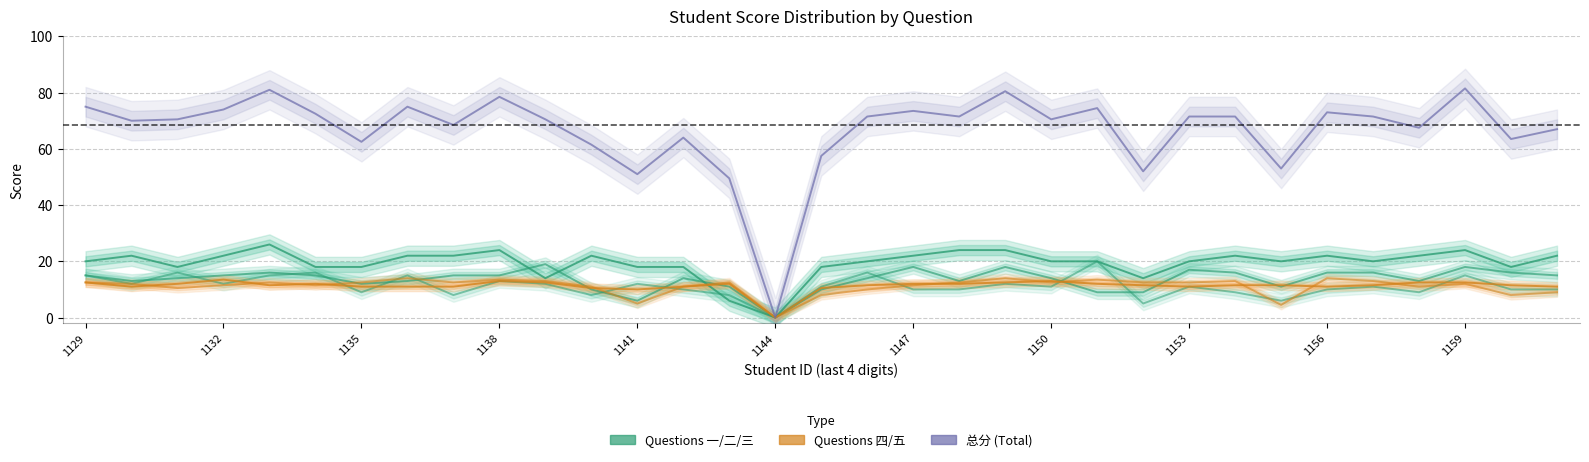

Reading left to right, transcribe all the data shown in this chart.

一.(20分): 15.0	12.0	16.0	12.0	15.0	16.0	9.0	15.0	8.0	13.0	12.0	8.0	12.0	10.0	8.0	0.0	11.0	16.0	10.0	10.0	12.0	11.0	20.0	5.0	11.0	9.0	6.0	10.0	11.0	9.0	15.0	10.0	10.0
二.(20分): 15.0	13.0	14.0	15.0	16.0	15.0	12.0	13.0	15.0	15.0	19.0	10.0	6.0	14.0	11.0	0.0	10.0	14.0	18.0	13.0	18.0	14.0	9.0	9.0	17.0	16.0	11.0	16.0	16.0	13.0	18.0	16.0	15.0
三.(30分): 20.0	22.0	18.0	22.0	26.0	18.0	18.0	22.0	22.0	24.0	14.0	22.0	18.0	18.0	6.0	0.0	18.0	20.0	22.0	24.0	24.0	20.0	20.0	14.0	20.0	22.0	20.0	22.0	20.0	22.0	24.0	18.0	22.0
四.(15分): 12.5	12.0	10.5	11.5	12.5	11.5	12.5	14.0	12.5	13.5	13.0	11.0	5.0	11.0	12.5	0.0	8.0	10.0	11.5	12.5	14.0	12.5	13.5	12.5	12.5	13.0	4.5	14.0	13.0	11.0	12.0	8.0	9.0
五.(15分): 12.5	11.0	12.0	13.5	11.5	12.0	11.0	11.0	11.0	13.0	12.5	10.5	10.0	11.0	12.0	0.0	10.5	11.5	12.0	12.0	12.5	13.0	12.0	11.5	11.0	11.5	11.5	11.0	11.5	12.5	12.5	11.5	11.0
总分: 75.0	70.0	70.5	74.0	81.0	72.5	62.5	75.0	68.5	78.5	70.5	61.5	51.0	64.0	49.5	0.0	57.5	71.5	73.5	71.5	80.5	70.5	74.5	52.0	71.5	71.5	53.0	73.0	71.5	67.5	81.5	63.5	67.0